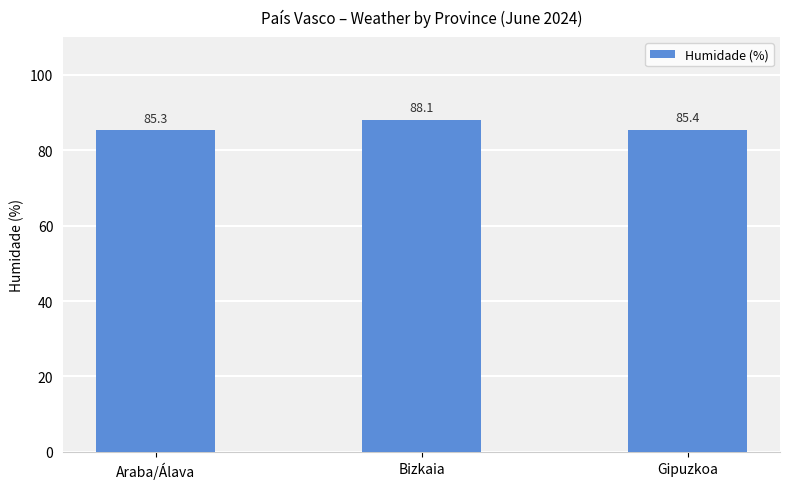

True or false: the data shows 149.9 at Bizkaia.

False